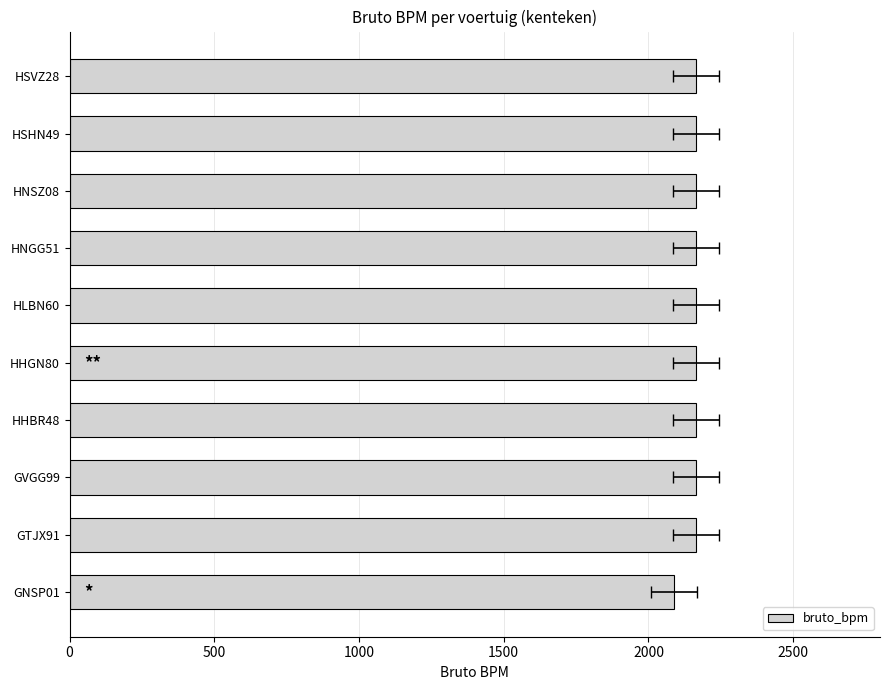

Reading left to right, transcribe all the data shown in this chart.

2088	2164	2164	2164	2164	2164	2164	2164	2164	2164